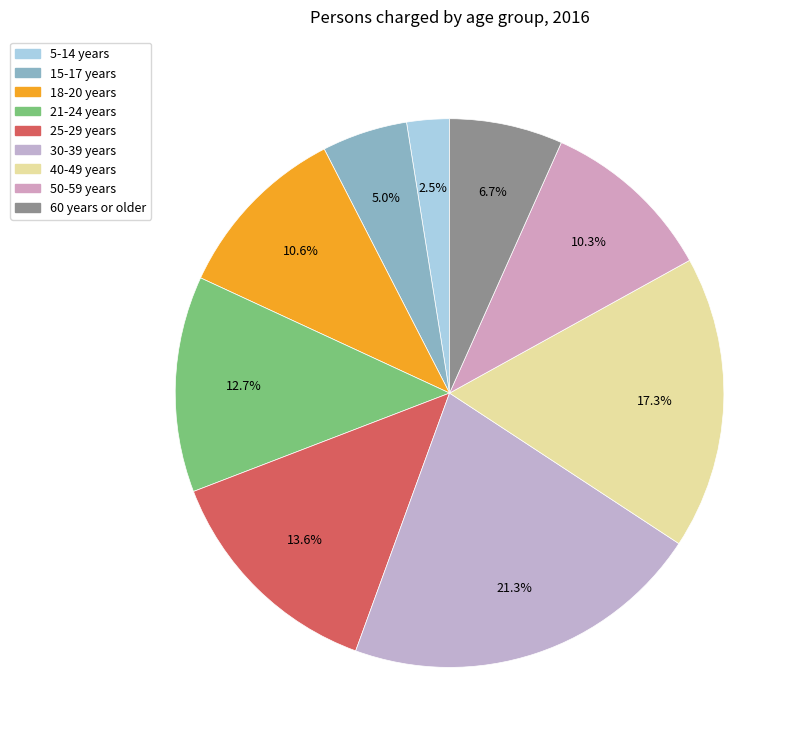

Count the number of slices in the pie.

9